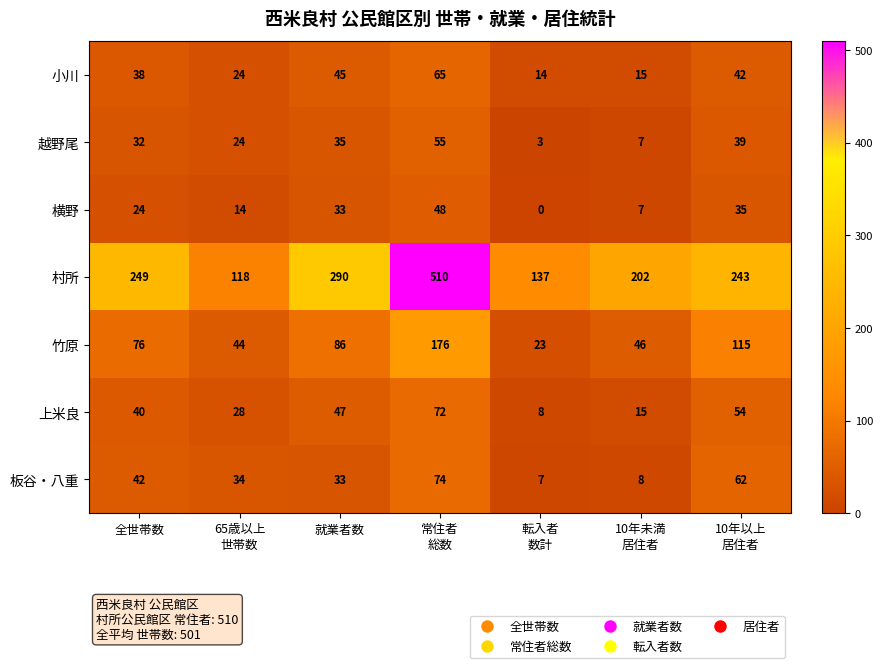

What is the sum of all 竹原 values?

566